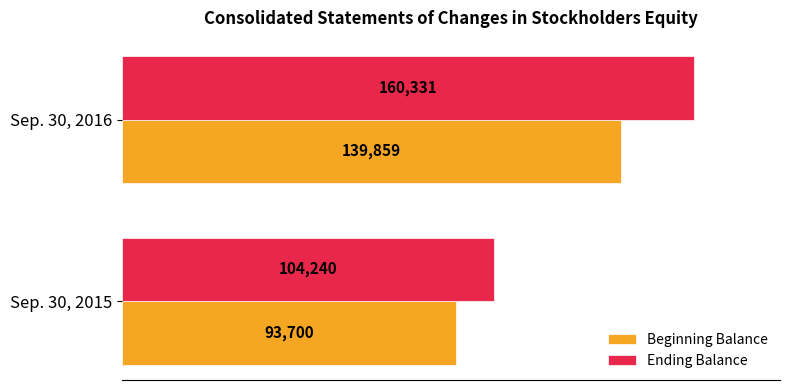

Read the Beginning Balance value at Sep. 30, 2016, to the nearest 10.

139860